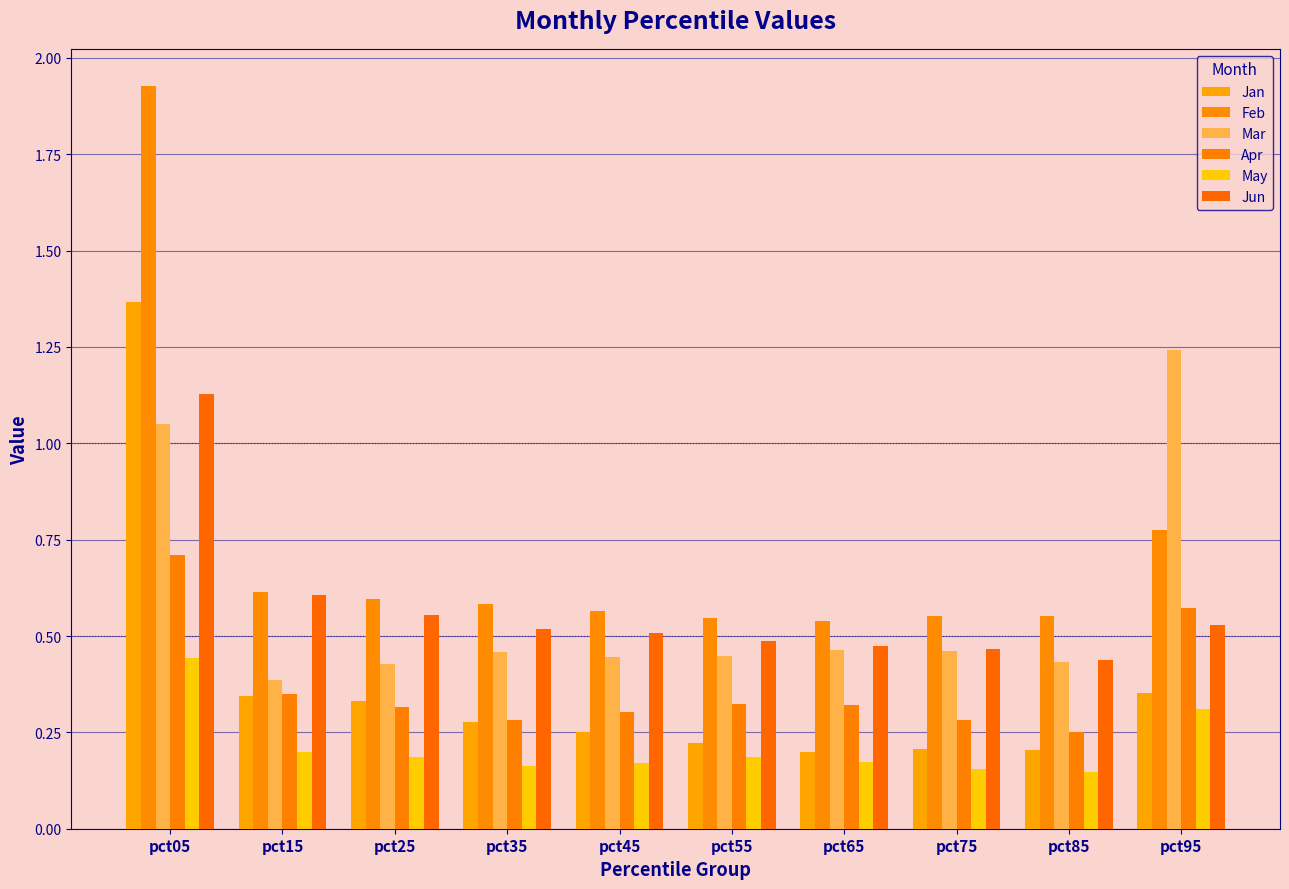

Which series changed the most between pct15 and pct65?

Jan